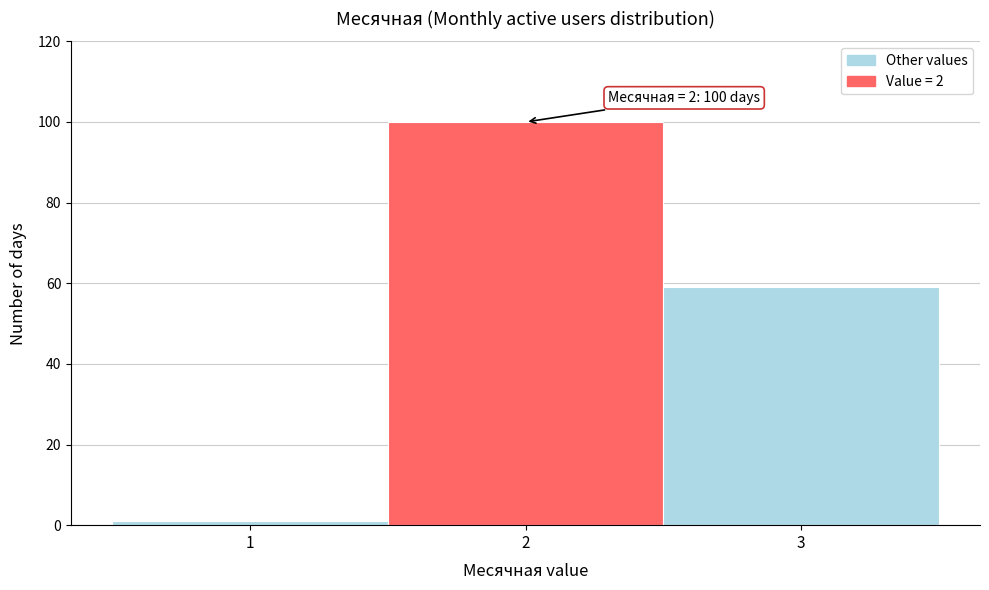

Over which range of the x-axis is the bar tallest?

1.5 to 2.5